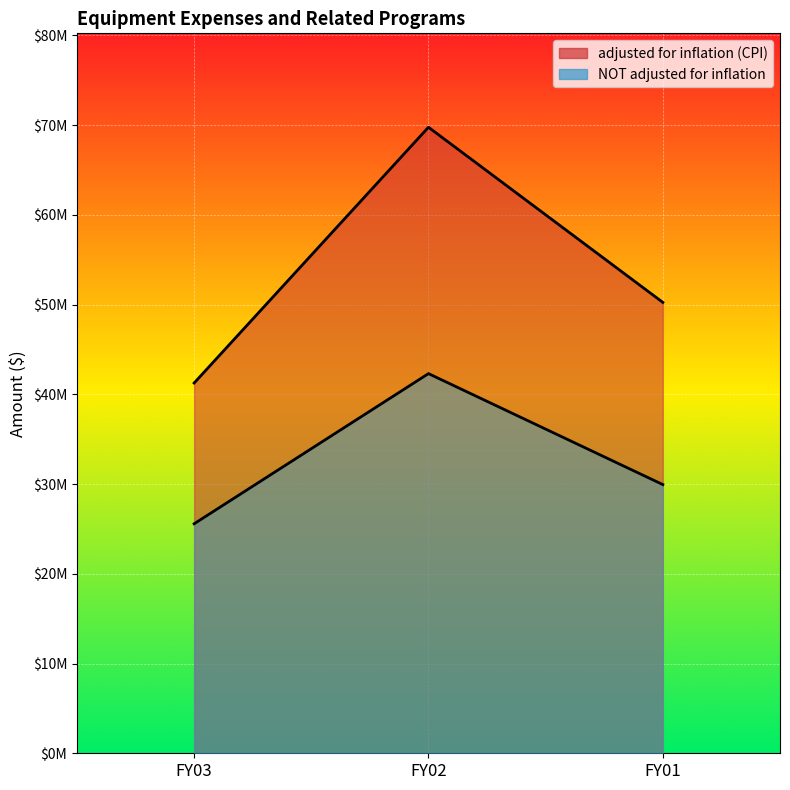

What is the maximum value shown in the chart?

69770413